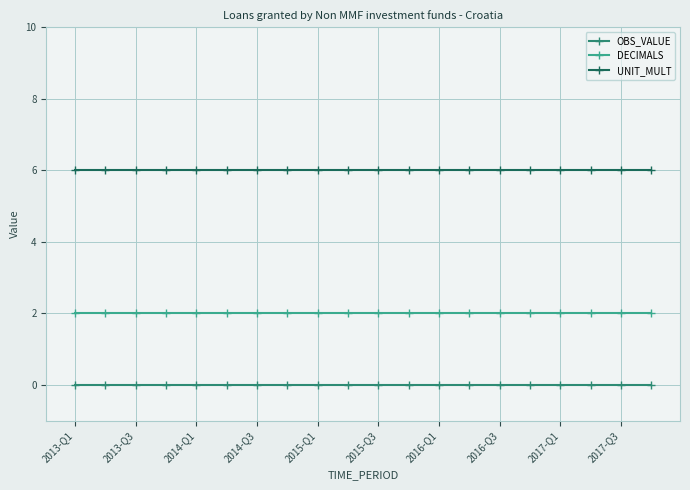

What is the value of the UNIT_MULT point at the 4th from the left?

6